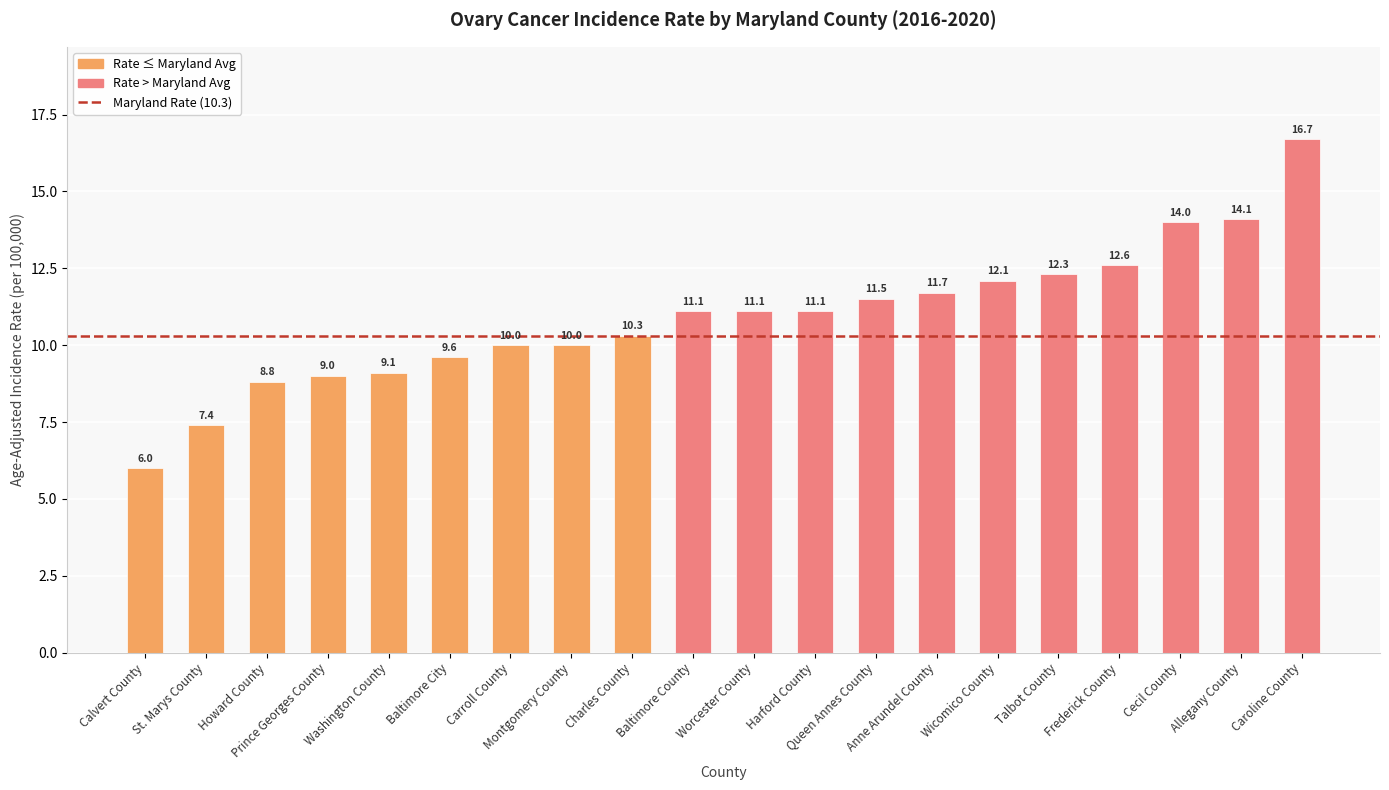

What is the difference between the second highest and second lowest values?

6.7